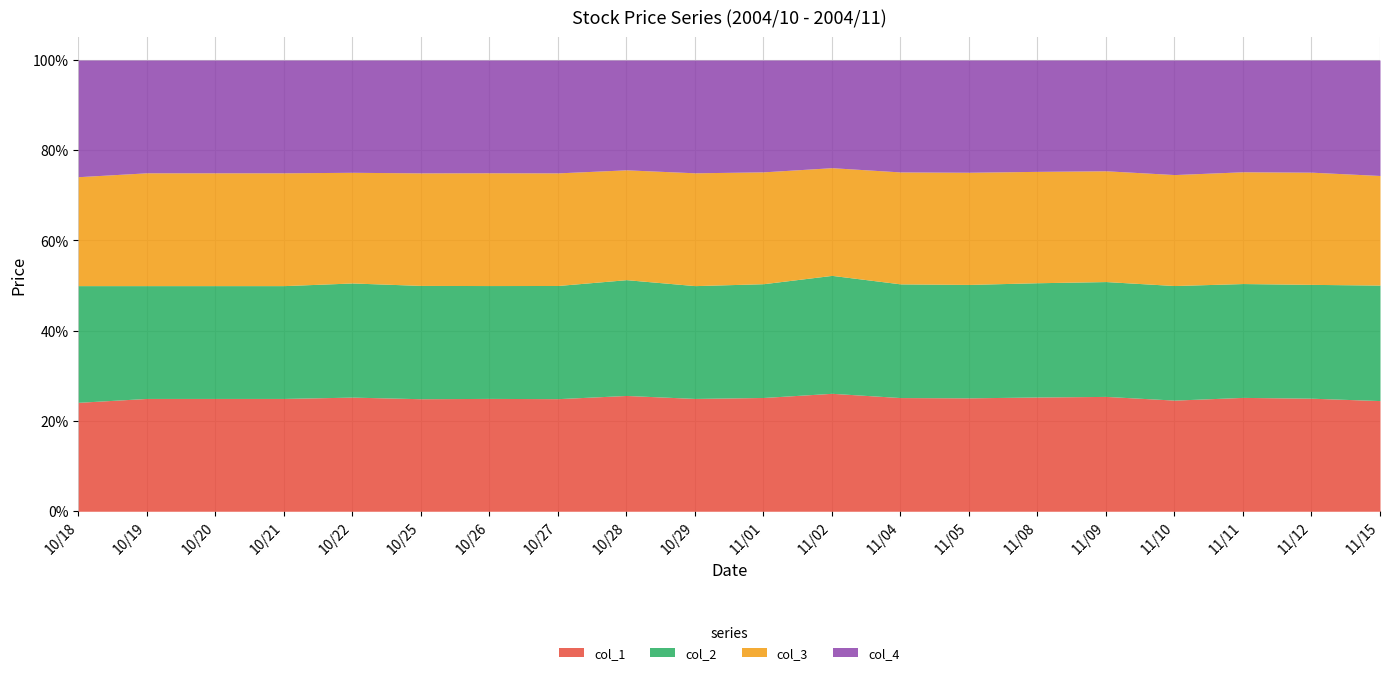

True or false: col_3 and col_4 intersect in this chart.

False